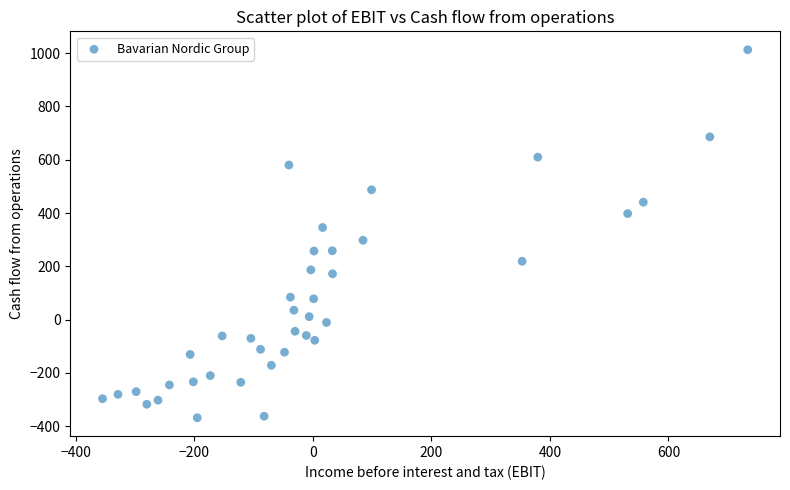

What is the range of Y values (max minus min)?

1381.2